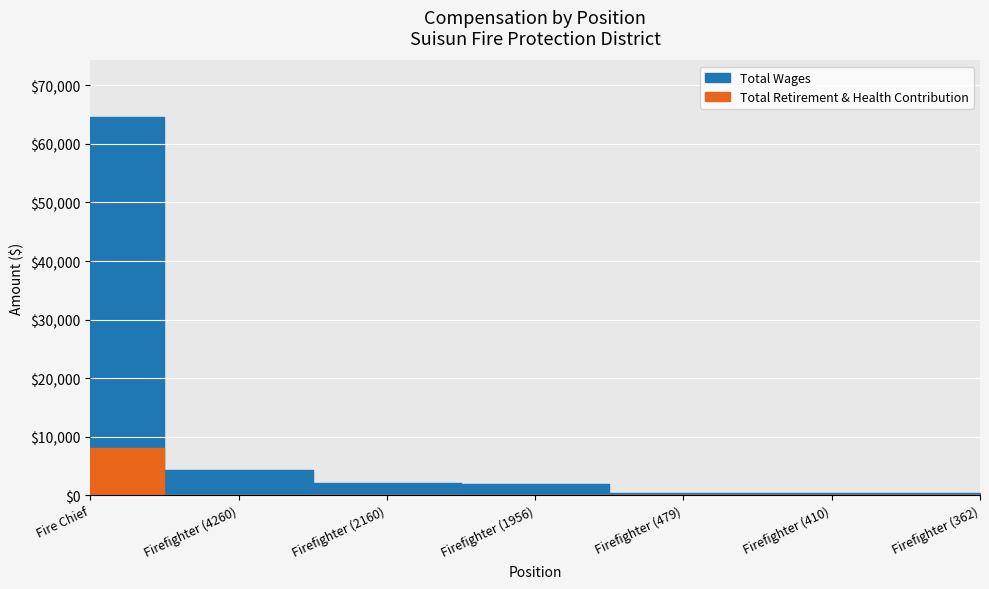

At which category is the sum across all series the highest?

Fire Chief